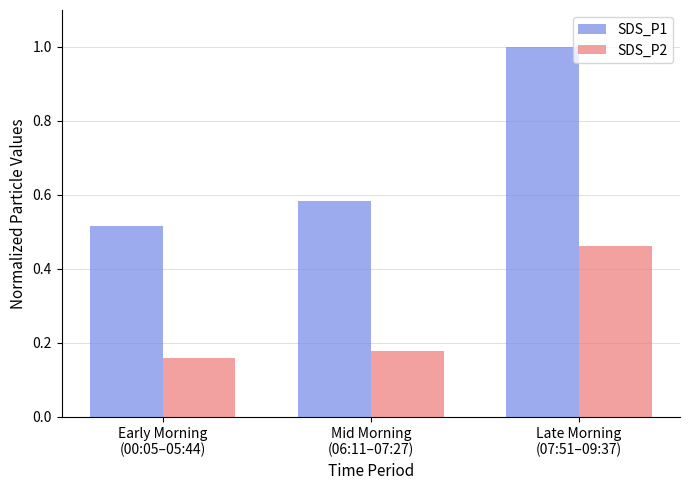

What is the difference between the maximum and second lowest values in the SDS_P1 series?

0.4